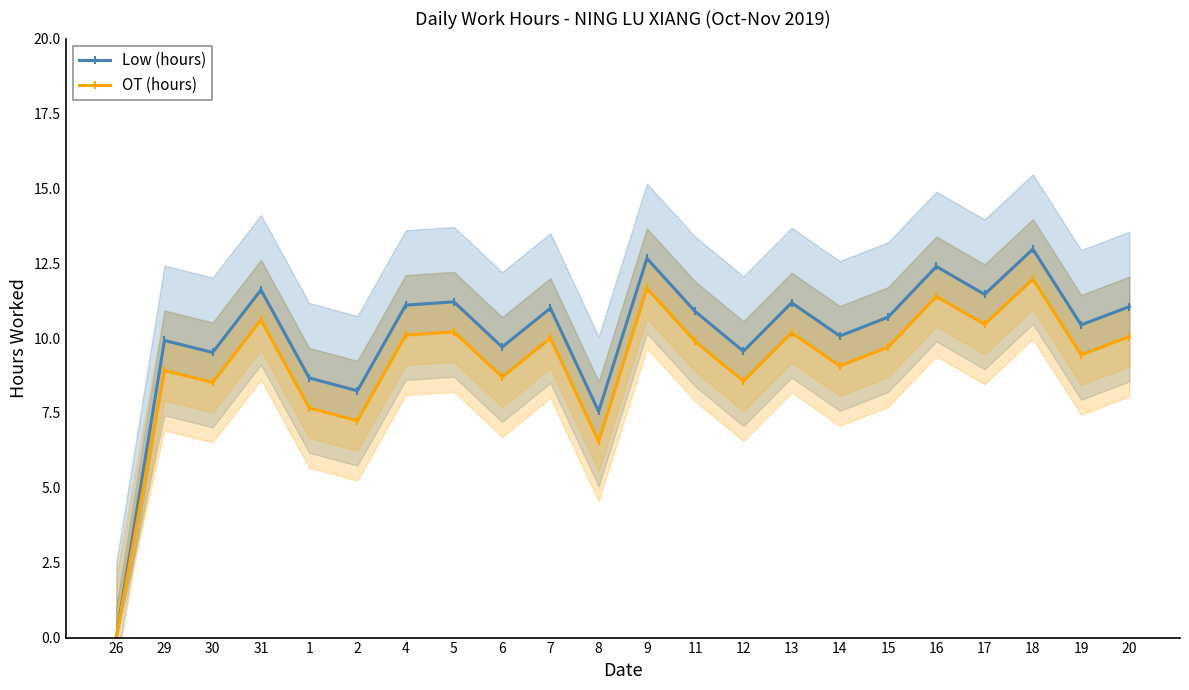

Which series has the largest range (max minus min)?

Low (hours)